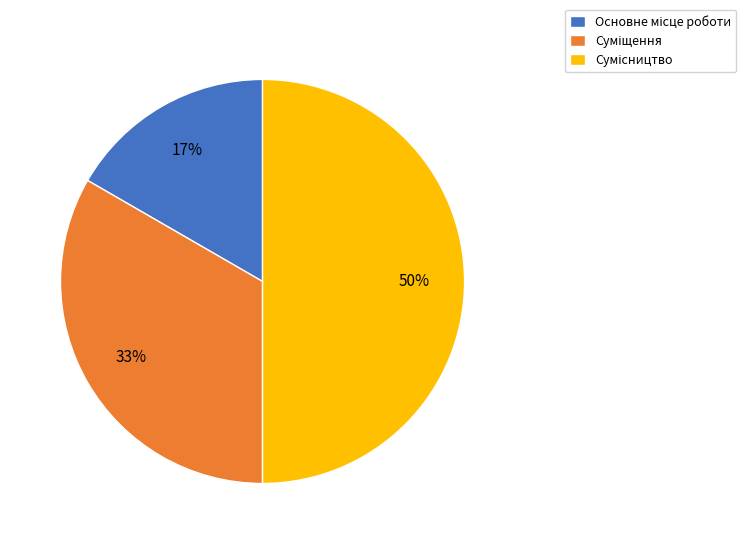

Count the number of slices in the pie.

3